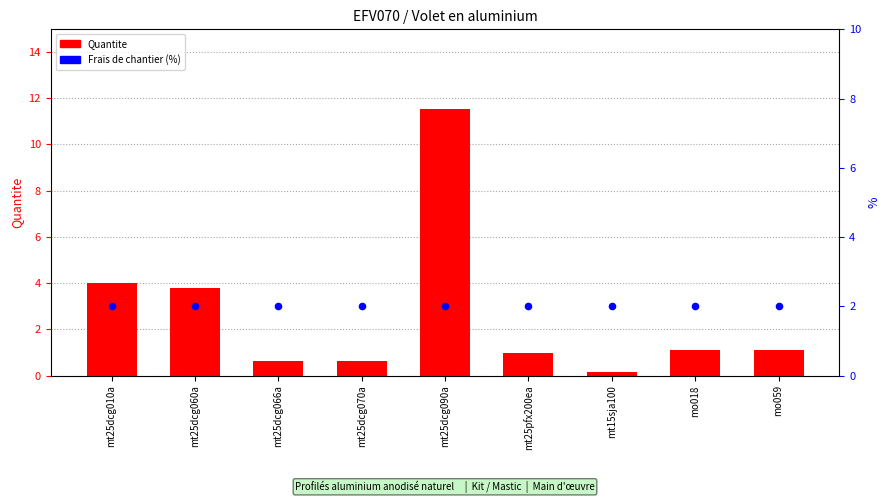

At how many categories does at least one series exceed 5?

1